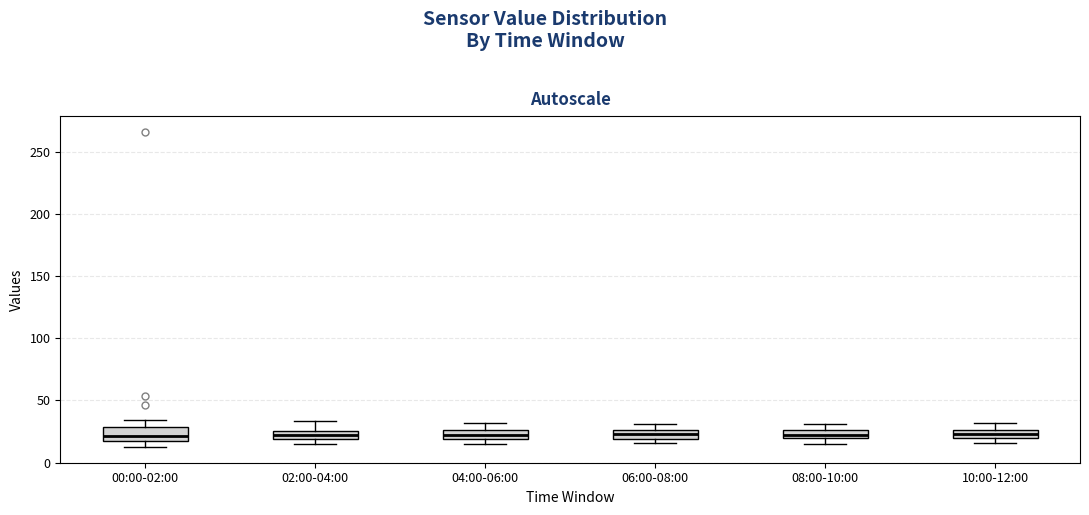

Where is the upper edge of the box for 00:00-02:00 on the y-axis? The values are not printed on the chart, so give them approximately, as read against the axis.

30